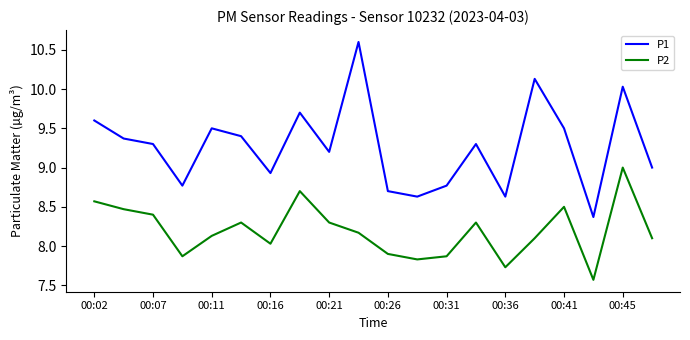

Rank the series by their average value, from highest to lowest.

P1, P2